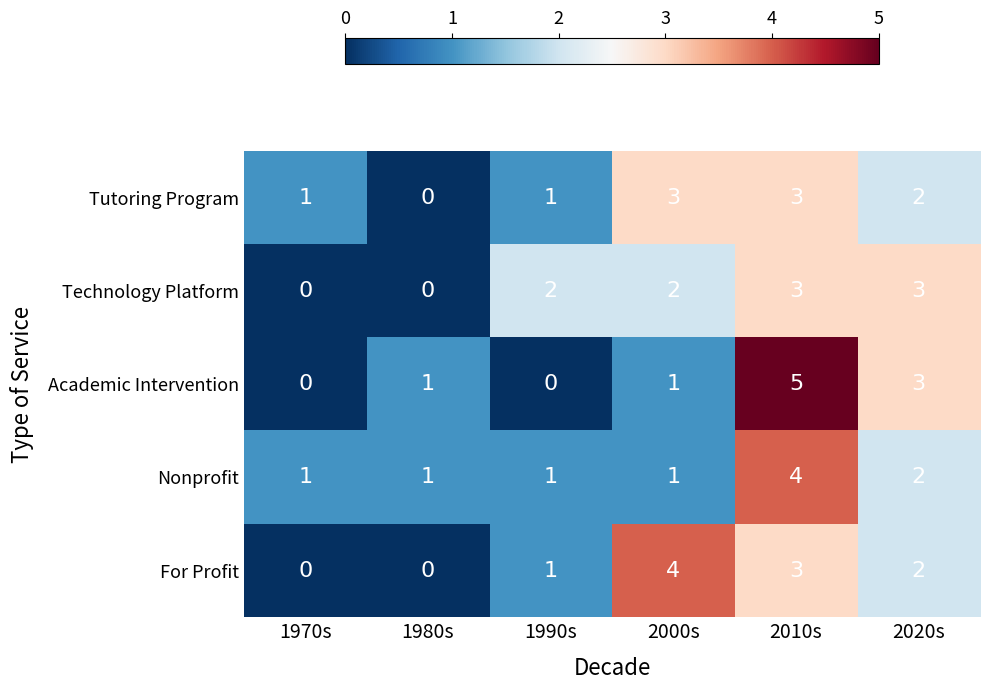

What is the sum of all Academic Intervention values?

10